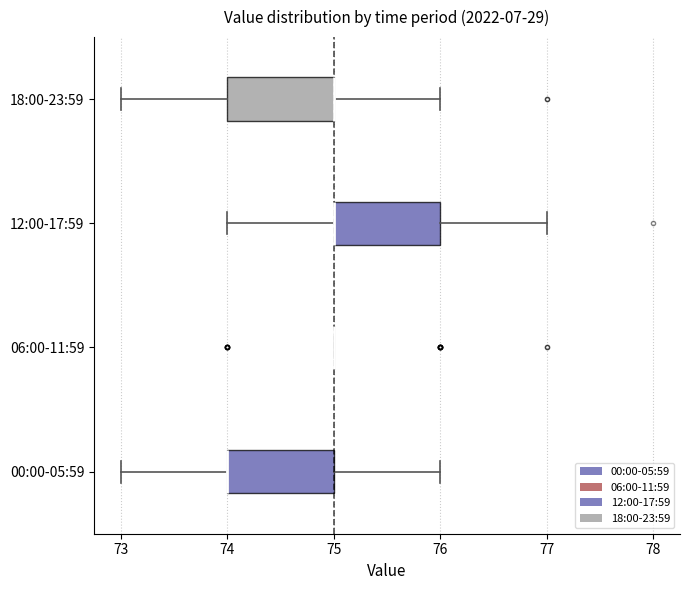

Reading bottom to top, transcribe this box plot: for each box, give where its median line is, the range the box spans, and where its two whiskers end, as read against the x-axis. The values are not printed on the chart, so give them approximately, as read against the axis.

00:00-05:59: median 74 (drawn on the box's left edge), box 74 to 75, whiskers 73 to 76
06:00-11:59: box collapsed to a line at 75, whiskers 75 to 75
12:00-17:59: median 75 (drawn on the box's left edge), box 75 to 76, whiskers 74 to 77
18:00-23:59: median 75 (drawn on the box's right edge), box 74 to 75, whiskers 73 to 76